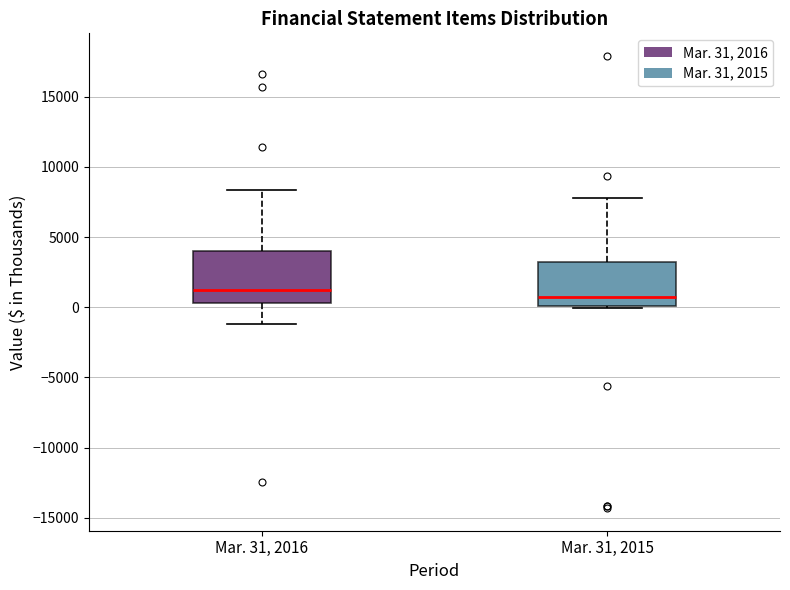

Which box's median line is the lowest?

Mar. 31, 2015